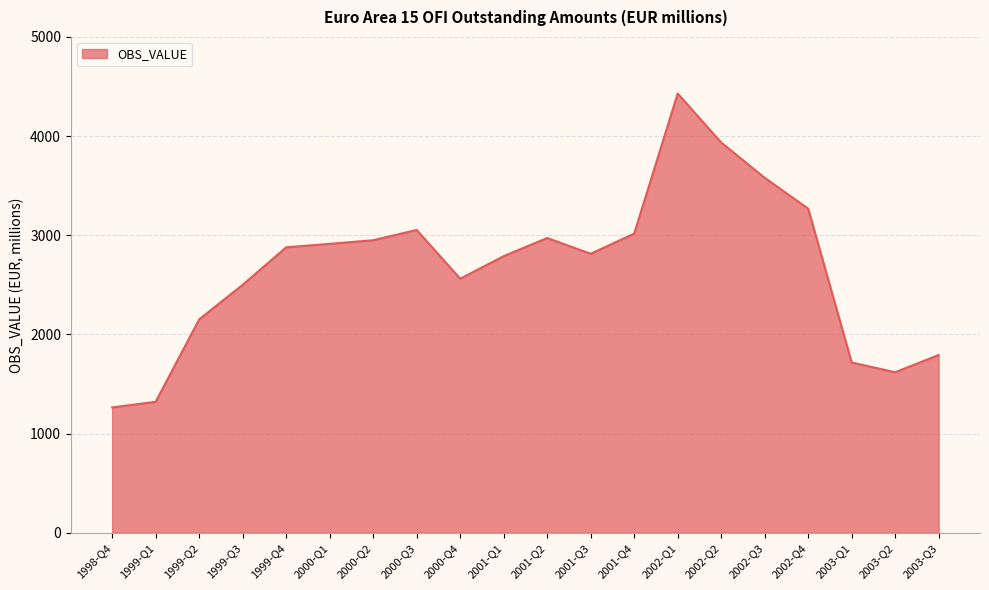

At which category does the chart reach its peak across all series?

2002-Q1